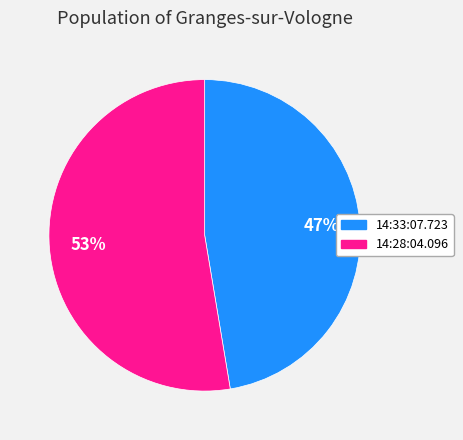

Is the sum of 14:28:04.096 and 14:33:07.723 greater than half?

Yes